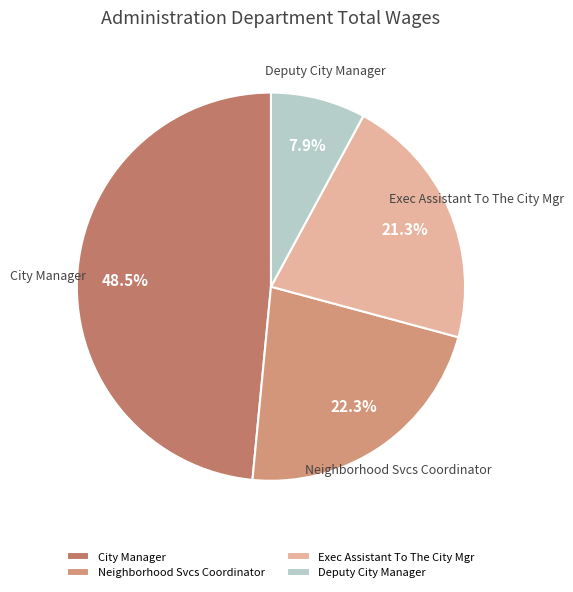

What is the ratio of the value at City Manager to the value at Neighborhood Svcs Coordinator?

2.2